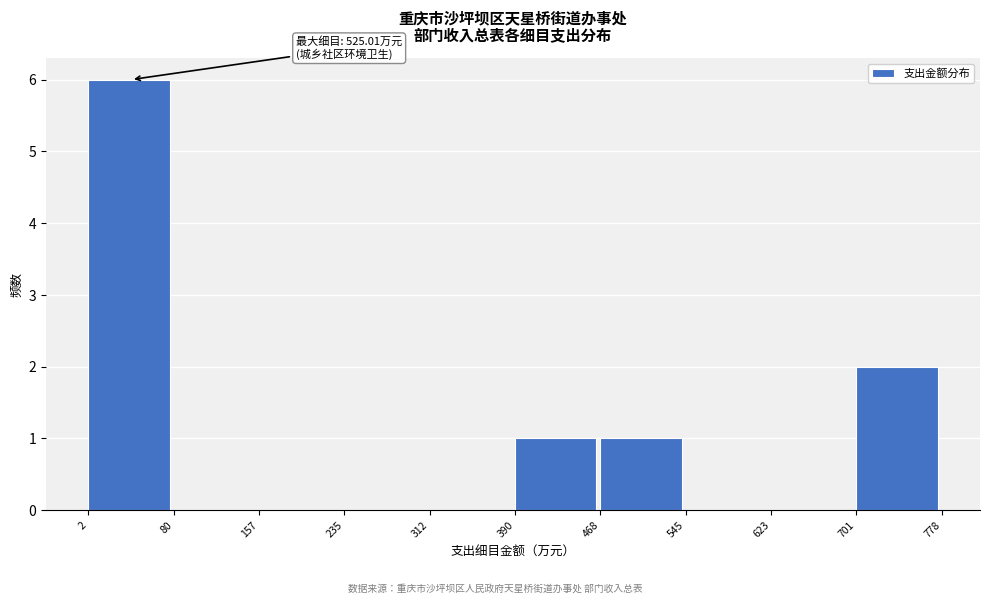

Over which range of the x-axis is the bar tallest?

2 to 80